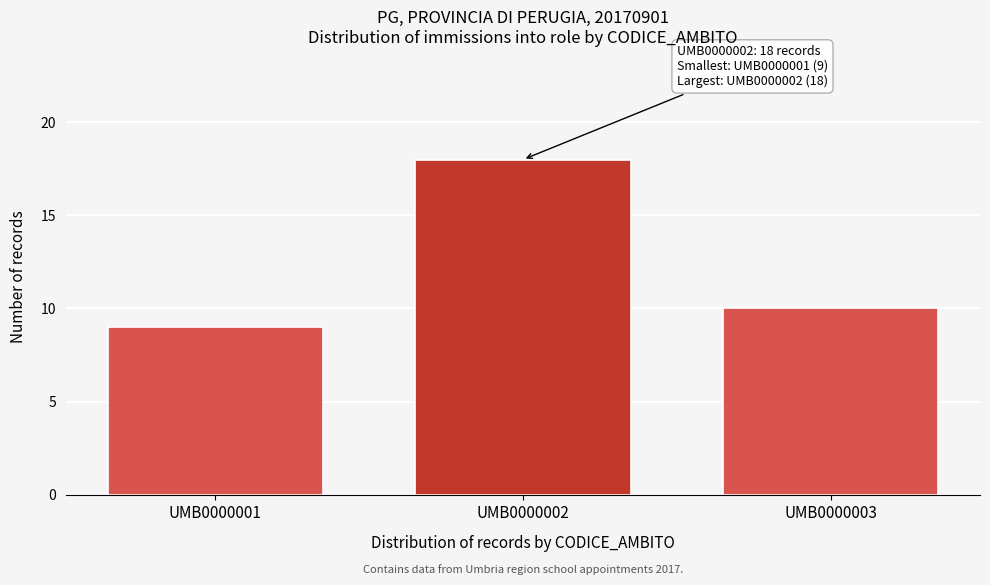

Reading left to right, transcribe all the data shown in this chart.

UMB0000001=9	UMB0000002=18	UMB0000003=10